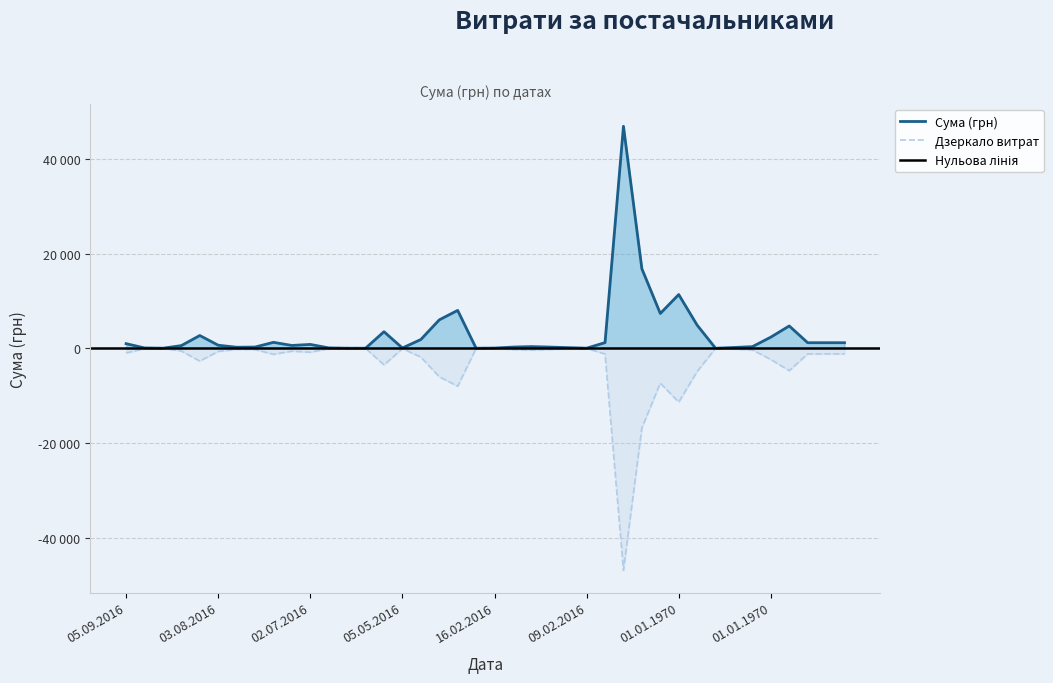

What is the difference between the values at 01.01.1970 and 01.01.1970?

16432.9